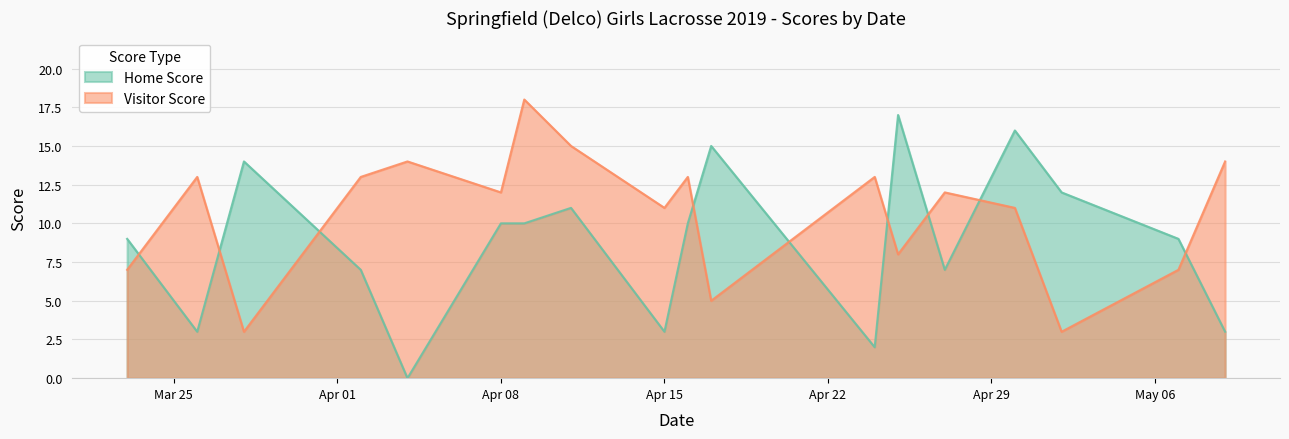

At which category does Home Score reach its first local peak?

2019-03-28